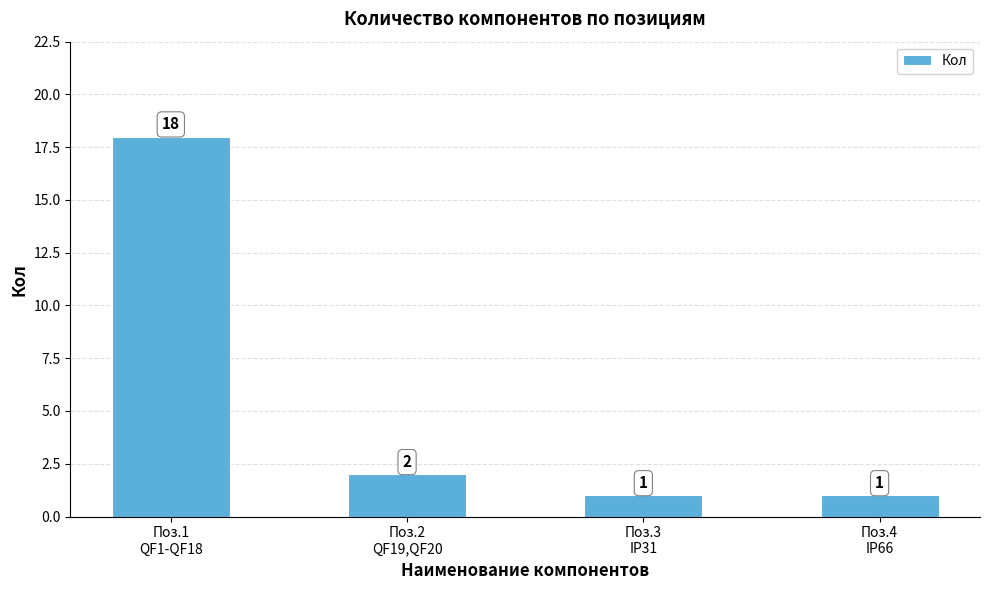

Are the bars grouped side by side (vs. stacked)?

No